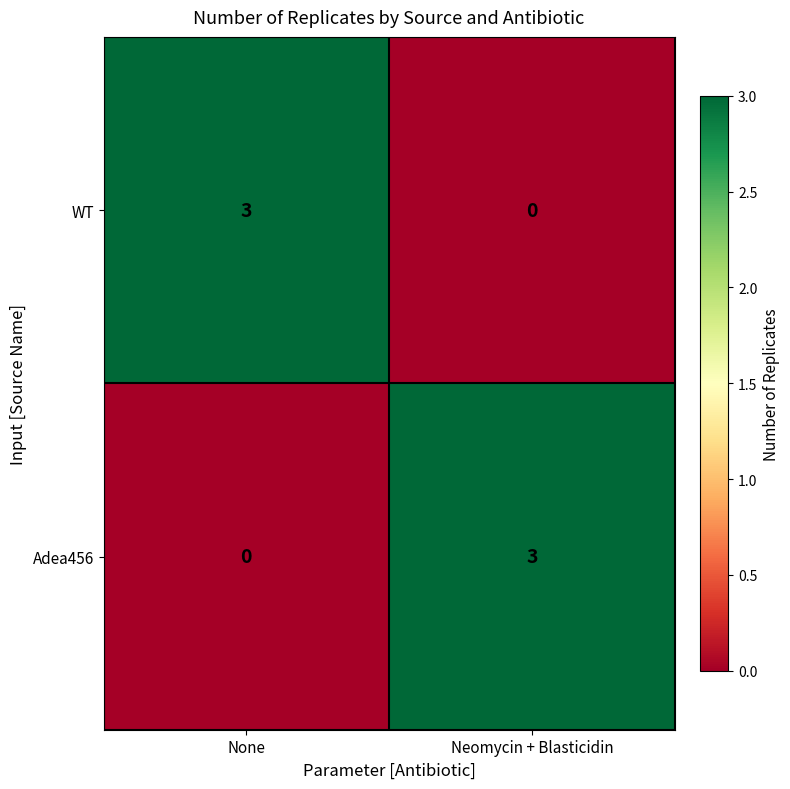

What is the spread (max minus min) of values at None?

3